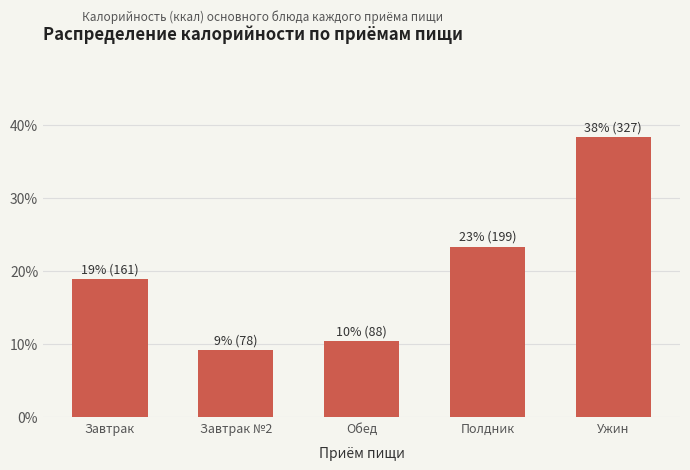

How many bars are there in total?

5